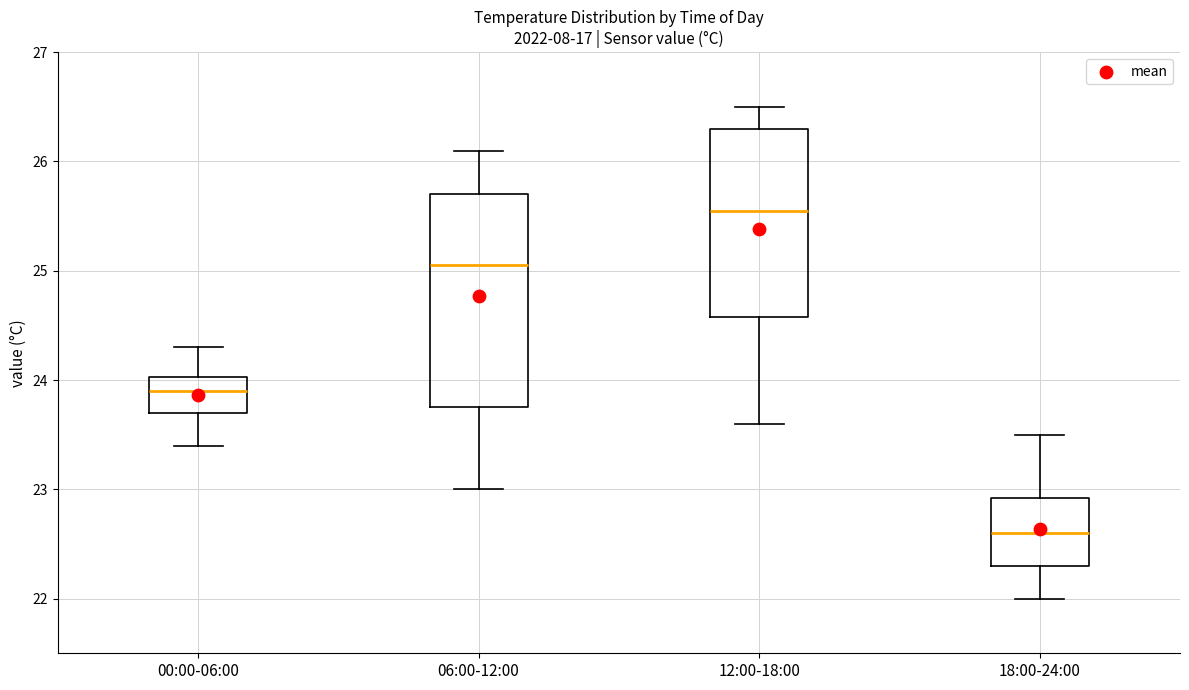

Reading left to right, read every box against the y-axis: the position of its median line, the range the box covers, and the ends of its whiskers. The values are not printed on the chart, so give them approximately, as read against the axis.

00:00-06:00: median 23.9, box 23.7 to 24.0, whiskers 23.4 to 24.3
06:00-12:00: median 25.1, box 23.8 to 25.7, whiskers 23.0 to 26.1
12:00-18:00: median 25.6, box 24.6 to 26.3, whiskers 23.6 to 26.5
18:00-24:00: median 22.6, box 22.3 to 22.9, whiskers 22.0 to 23.5